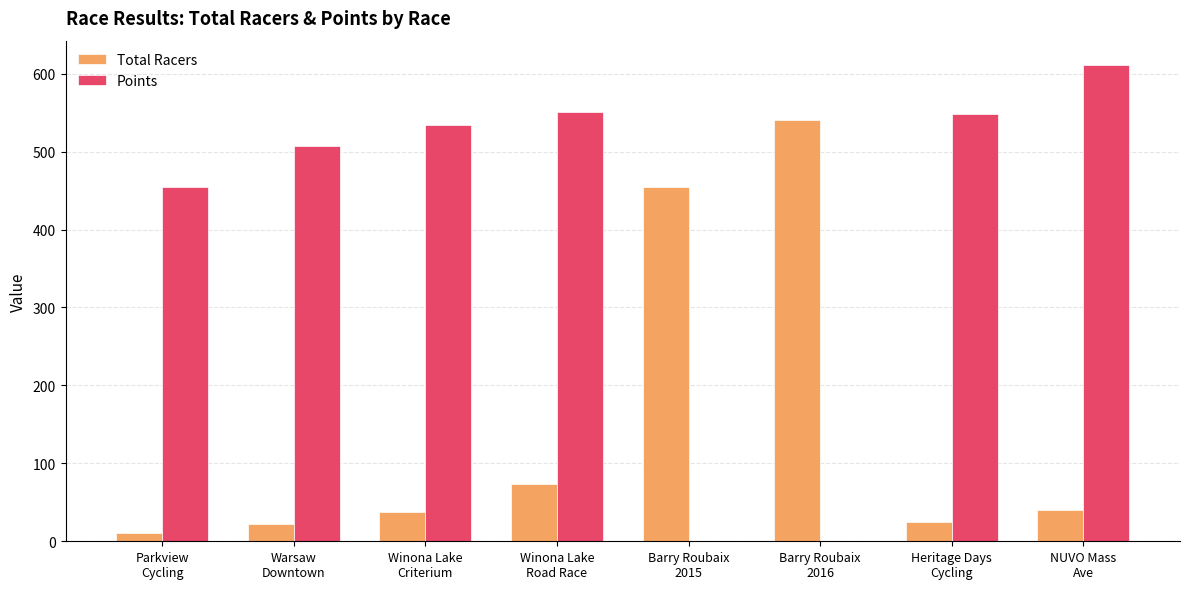

What is the maximum value shown in the chart?

611.8